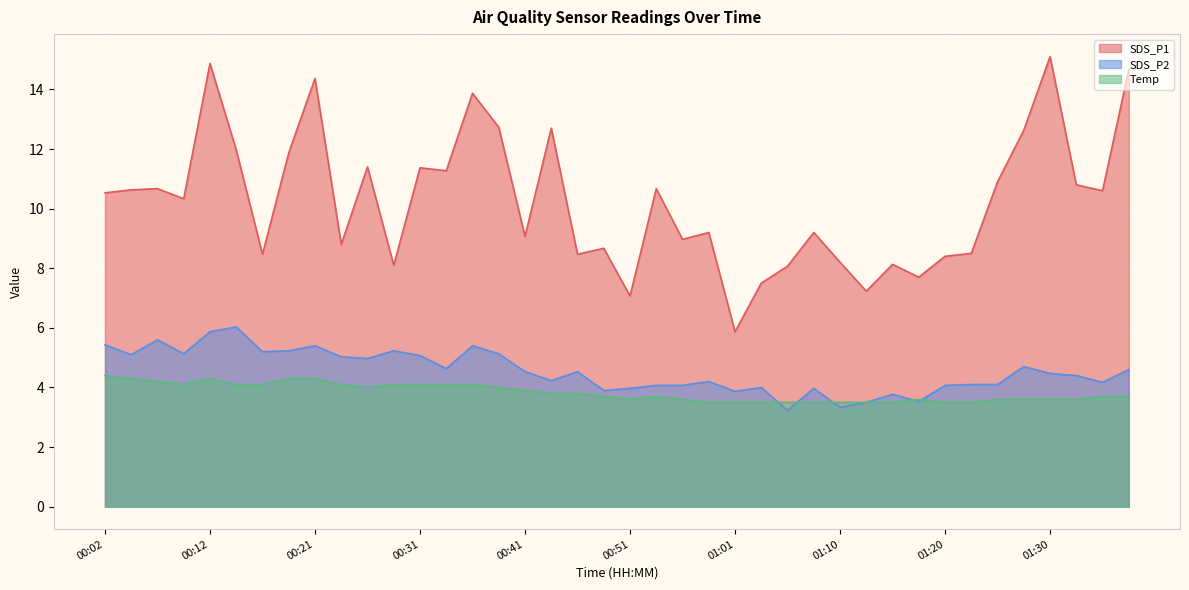

The value of Temp at 00:41 is 3.9. True or false?

True